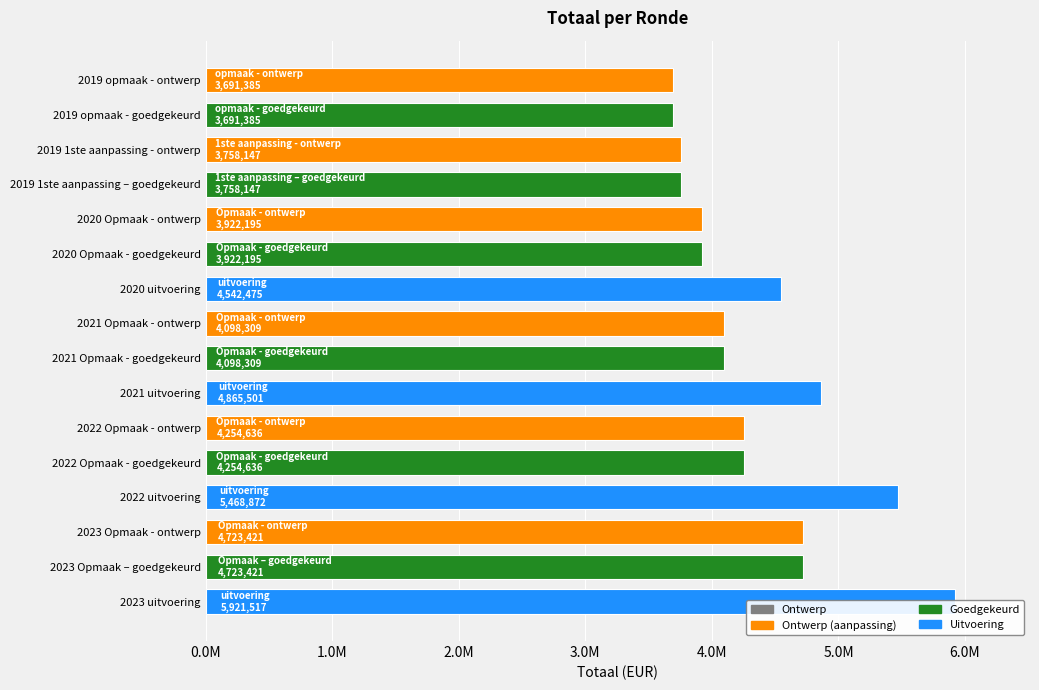

The value at 2021 Opmaak - ontwerp is 6304373. True or false?

False